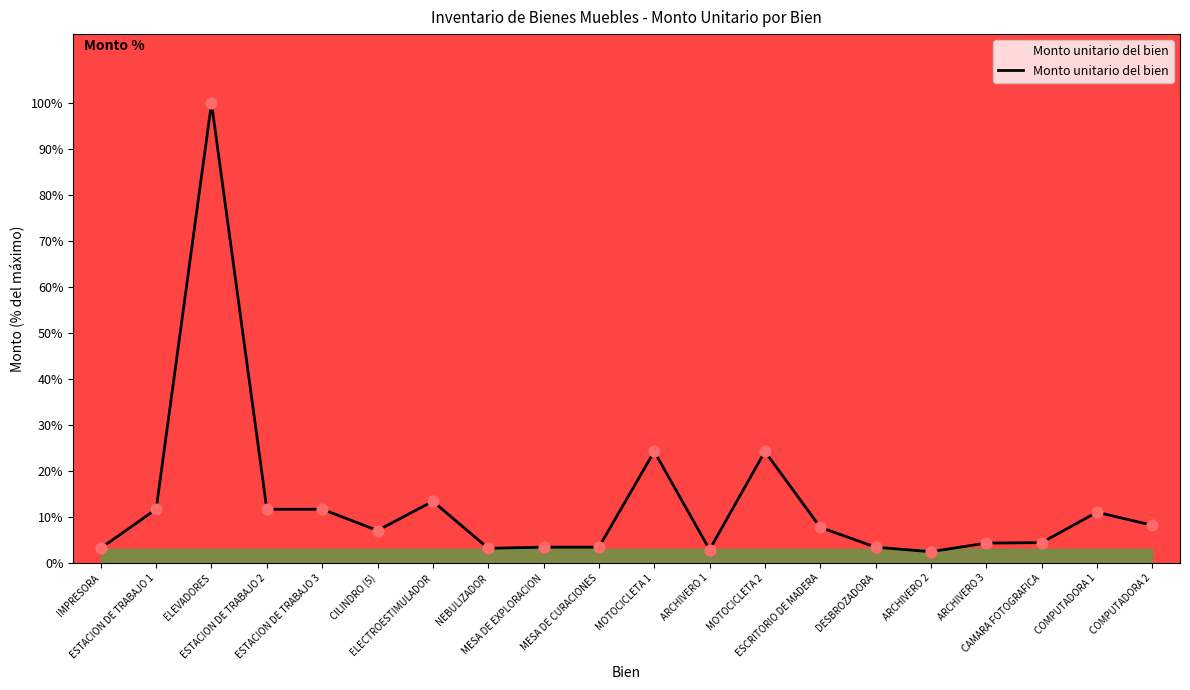

Which has a higher value, ELEVADORES or ARCHIVERO 1?

ELEVADORES